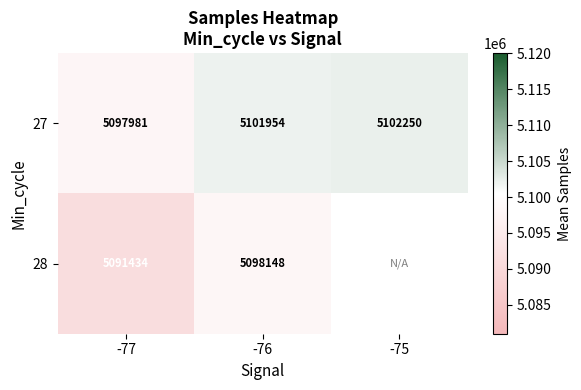

How many data points does each series have?

3